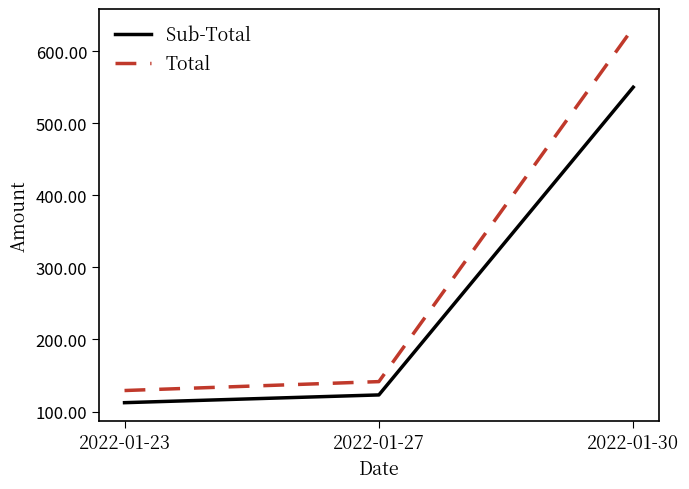

What is the sum of the Total values at 2022-01-30 and 2022-01-27?

774.1